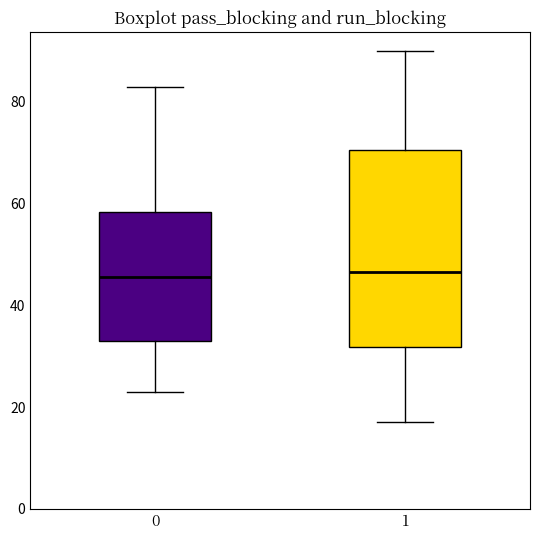

Reading left to right, read every box against the y-axis: the position of its median line, the range the box covers, and the ends of its whiskers. The values are not printed on the chart, so give them approximately, as read against the axis.

0: median 46, box 34 to 58, whiskers 24 to 84
1: median 46, box 32 to 70, whiskers 18 to 90